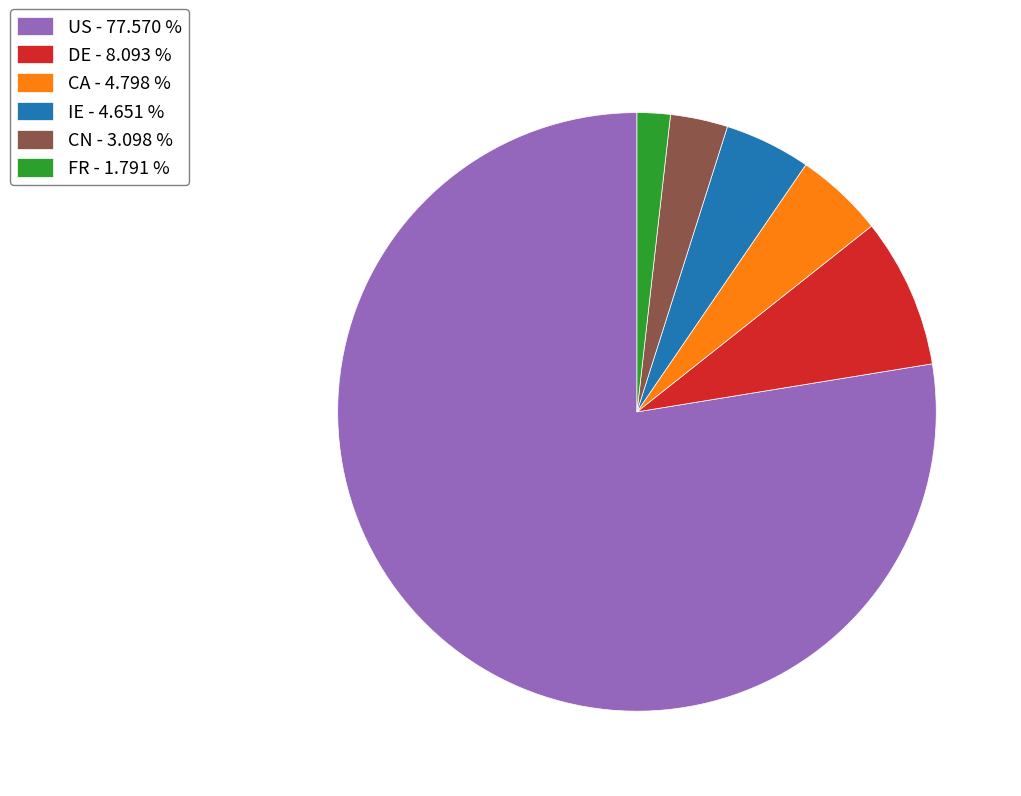

Is the sum of CA - 4.798 % and CN - 3.098 % greater than half?

No